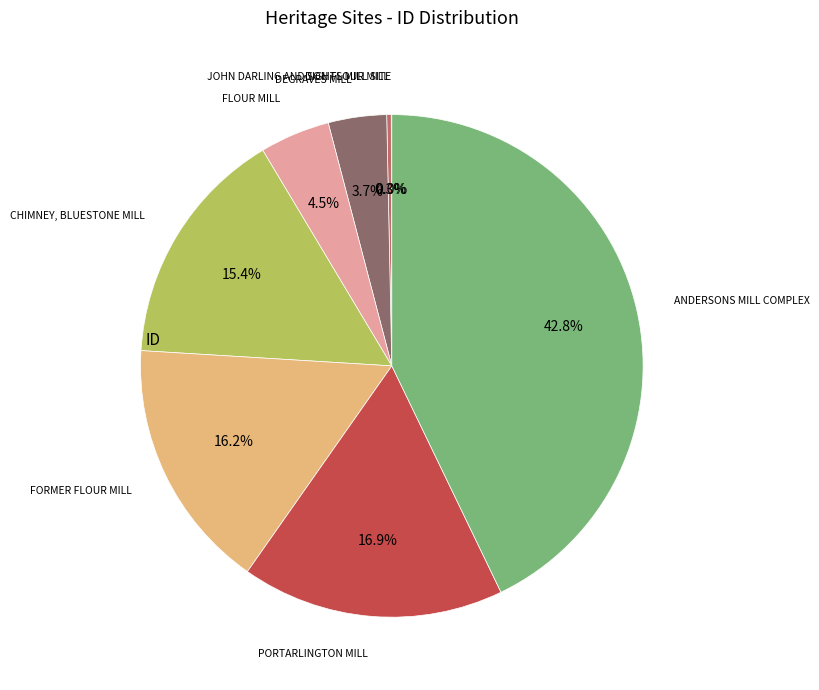

Is there a majority slice in this chart?

No